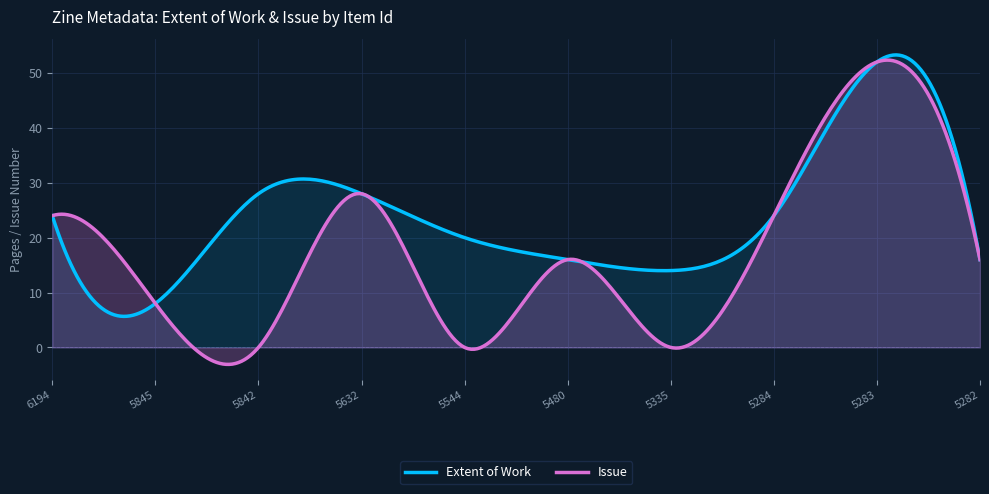

True or false: Issue and Extent of Work cross at least once.

True